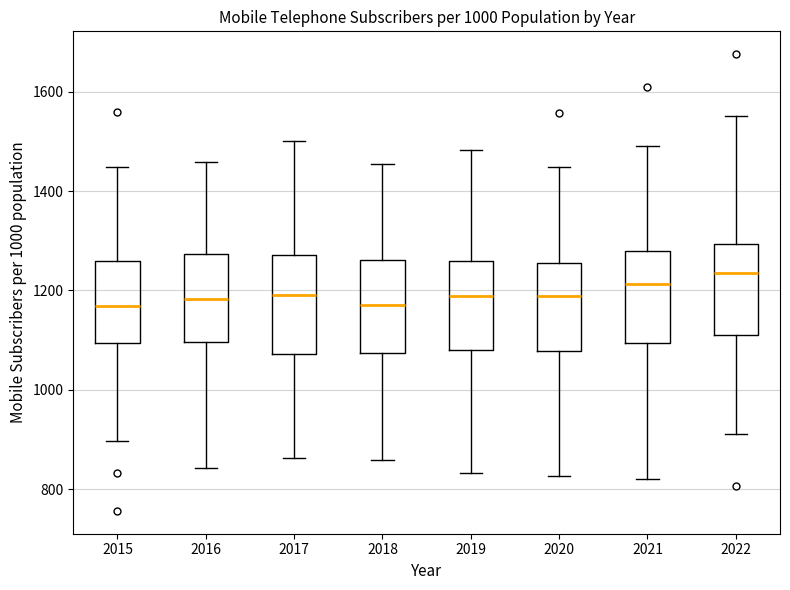

Reading left to right, read every box against the y-axis: the position of its median line, the range the box covers, and the ends of its whiskers. The values are not printed on the chart, so give them approximately, as read against the axis.

2015: median 1160, box 1100 to 1260, whiskers 900 to 1440
2016: median 1180, box 1100 to 1280, whiskers 840 to 1460
2017: median 1200, box 1080 to 1280, whiskers 860 to 1500
2018: median 1180, box 1080 to 1260, whiskers 860 to 1460
2019: median 1180, box 1080 to 1260, whiskers 840 to 1480
2020: median 1180, box 1080 to 1260, whiskers 820 to 1440
2021: median 1220, box 1100 to 1280, whiskers 820 to 1500
2022: median 1240, box 1120 to 1300, whiskers 920 to 1560